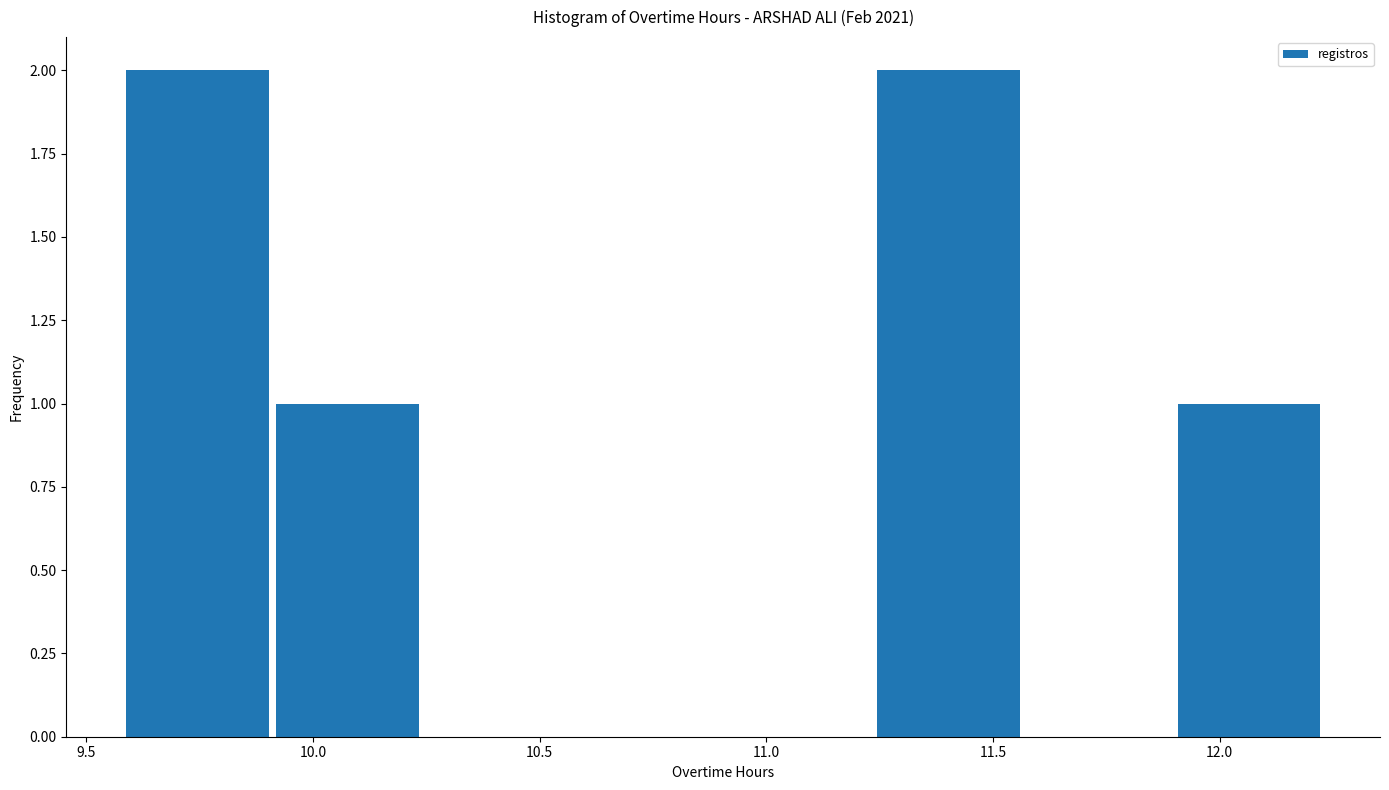

Reading left to right, transcribe this chart: for each bar, give the range it covers on the x-axis and its height. Neither the bar edges nor the heights are printed on the chart, so give them approximately, as read against the axes.

9.60 to 9.90: 2
9.90 to 10.25: 1
10.25 to 10.55: 0
10.55 to 10.90: 0
10.90 to 11.25: 0
11.25 to 11.55: 2
11.55 to 11.90: 0
11.90 to 12.25: 1